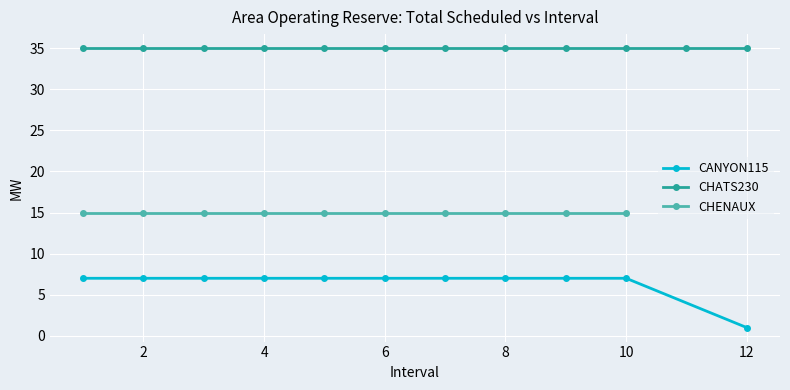

The value of Total Scheduled(MW) at CANYON115_2 is 47. True or false?

False